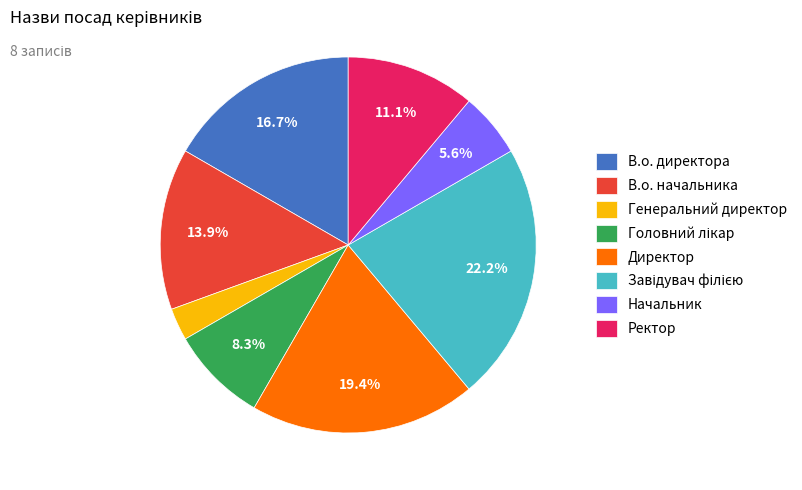

Does any single category account for the majority?

No